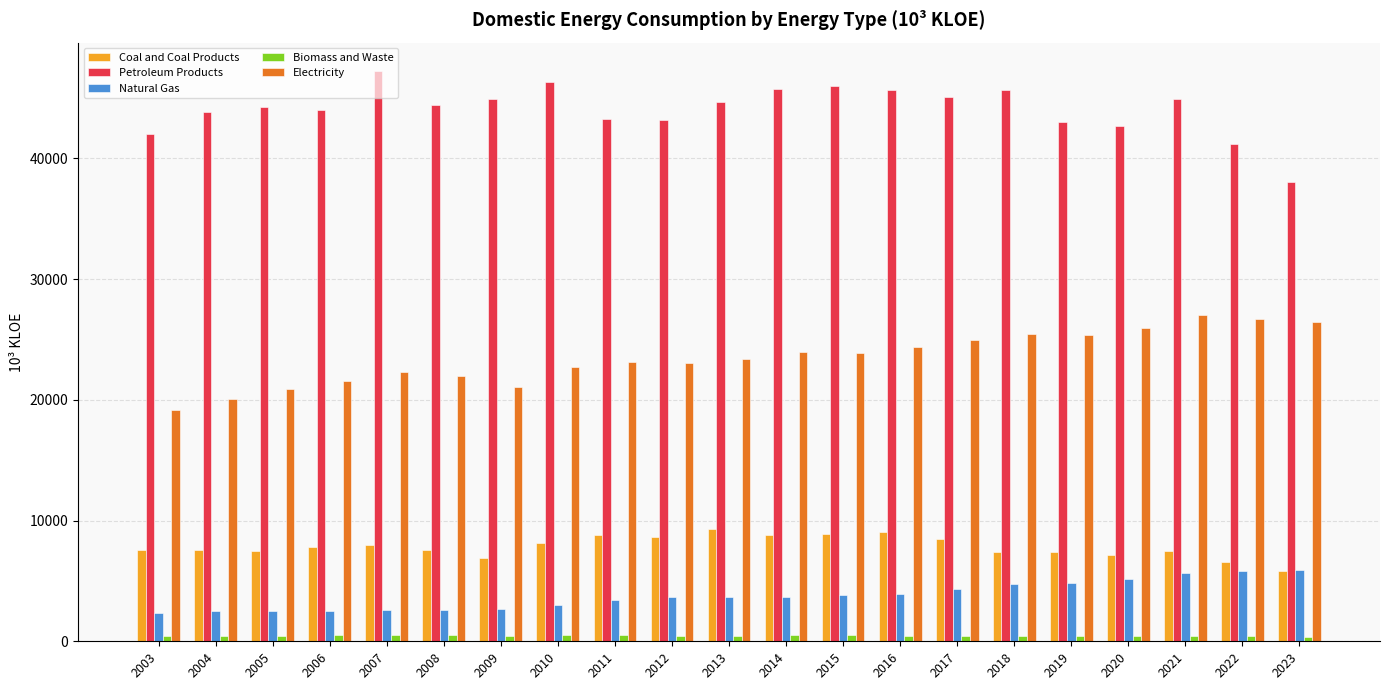

Is the value of Coal and Coal Products at 2018 greater than the value of Petroleum Products at 2012?

No